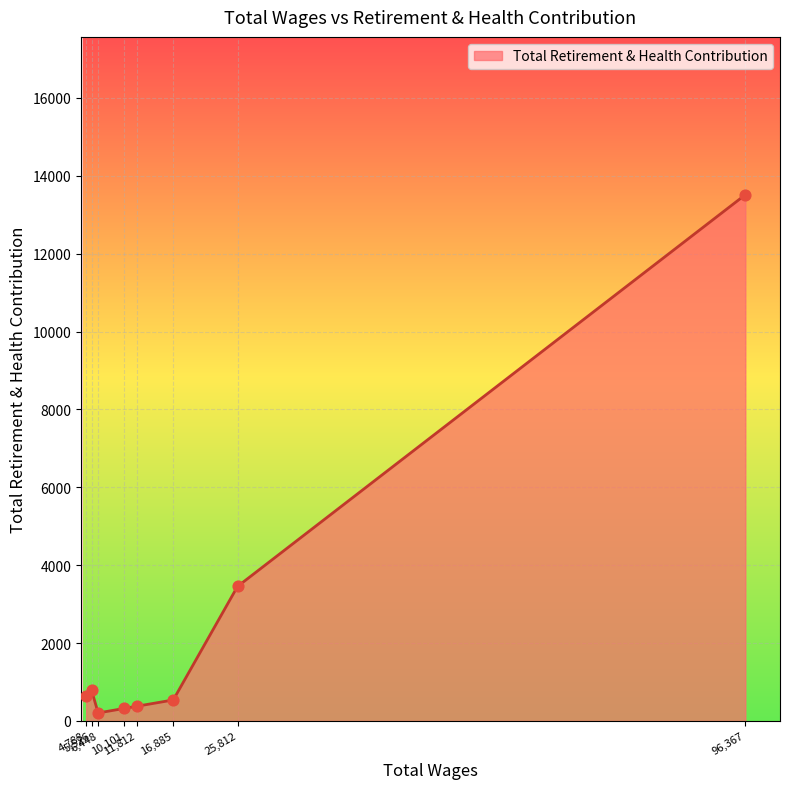

What is the maximum value shown in the chart?

13515